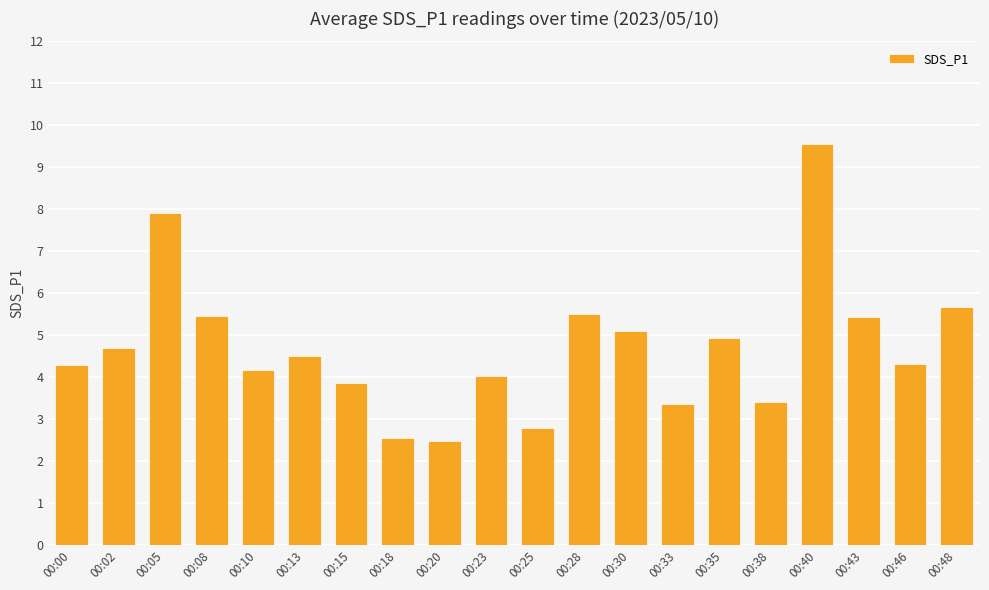

What is the average value?

4.7